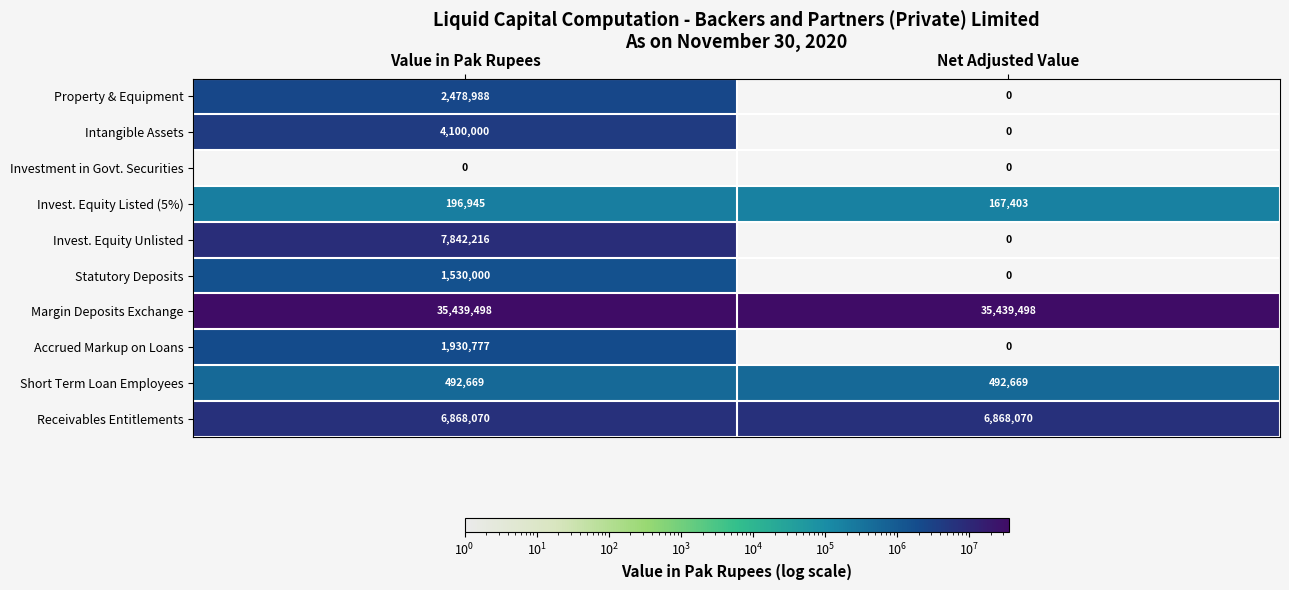

Count the number of categories in the chart.

2